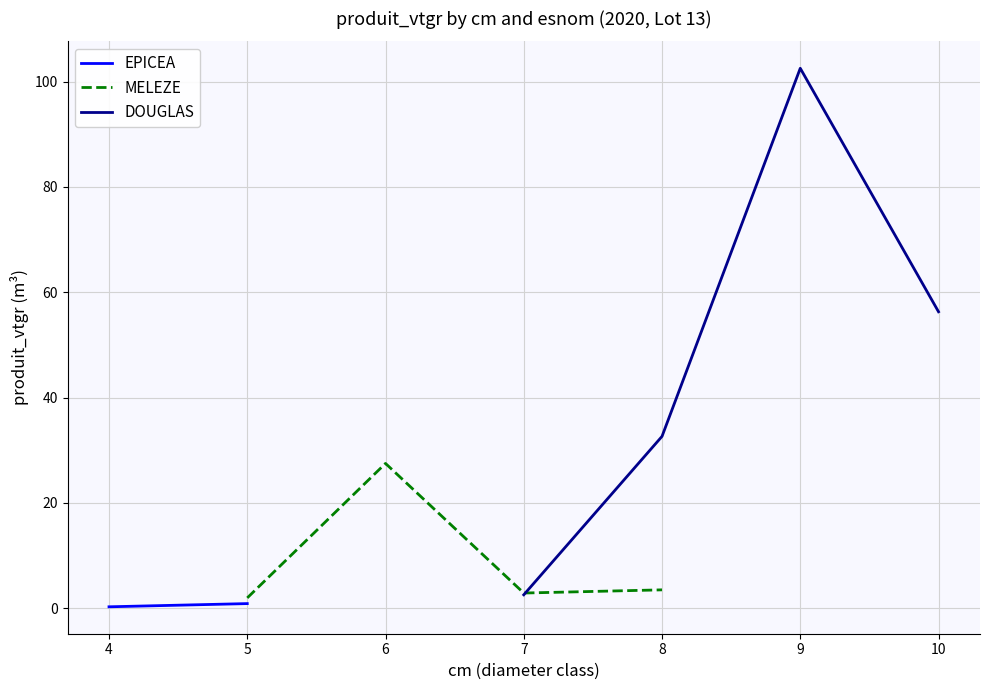

The MELEZE series shows 3.5 at 8. True or false?

True